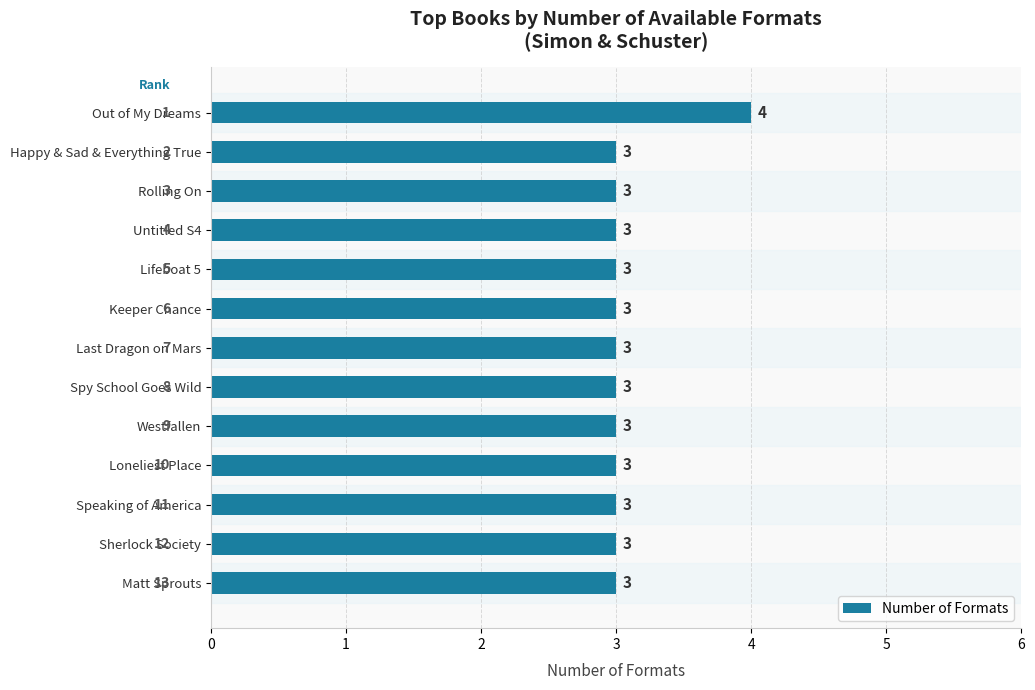

What is the difference between the maximum and second lowest values?

1